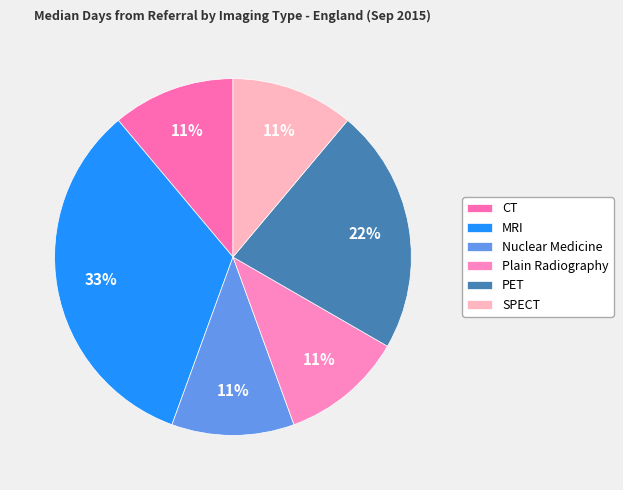

To the nearest percent, what percentage of the pie is Plain Radiography?

11%